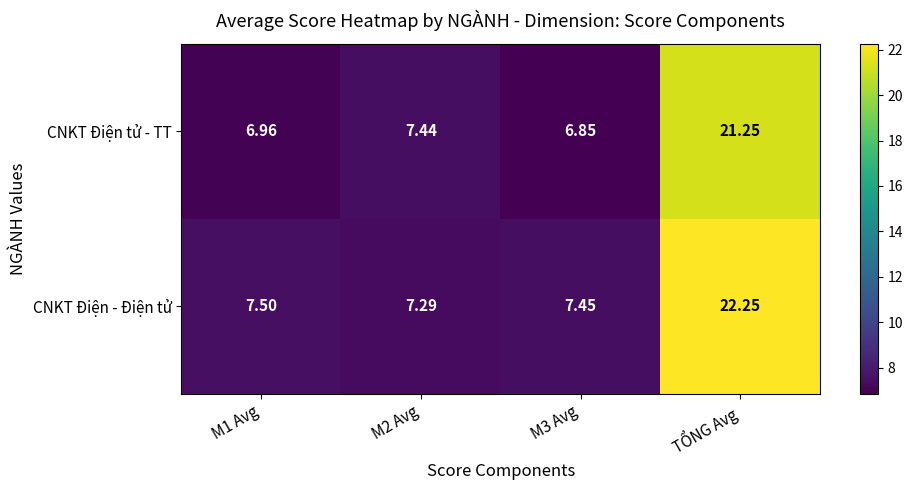

Between M3 Avg and TỔNG Avg, which series saw the biggest shift?

CNKT Điện - Điện tử